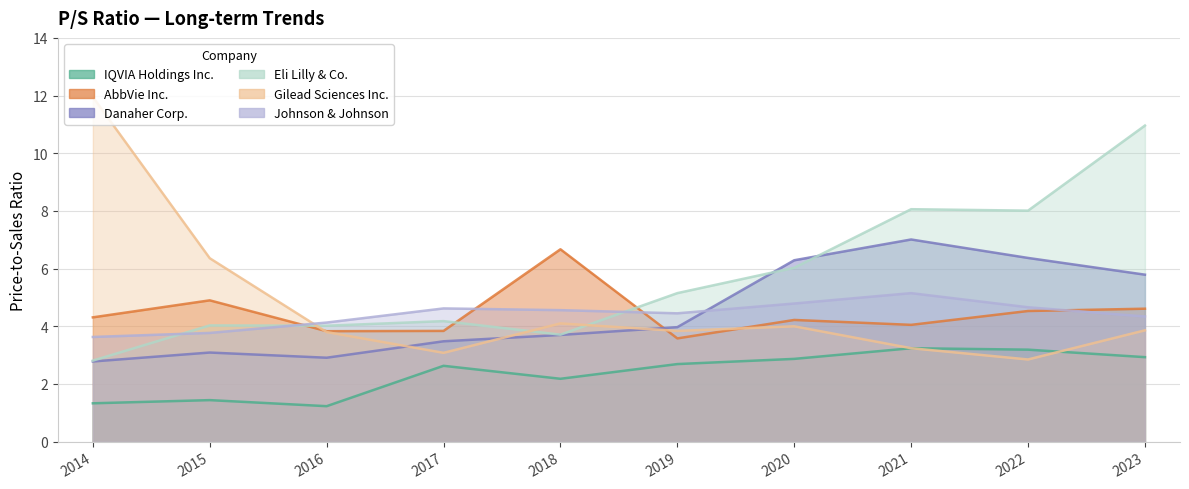

What is the spread (max minus min) of values at 2021?

4.8